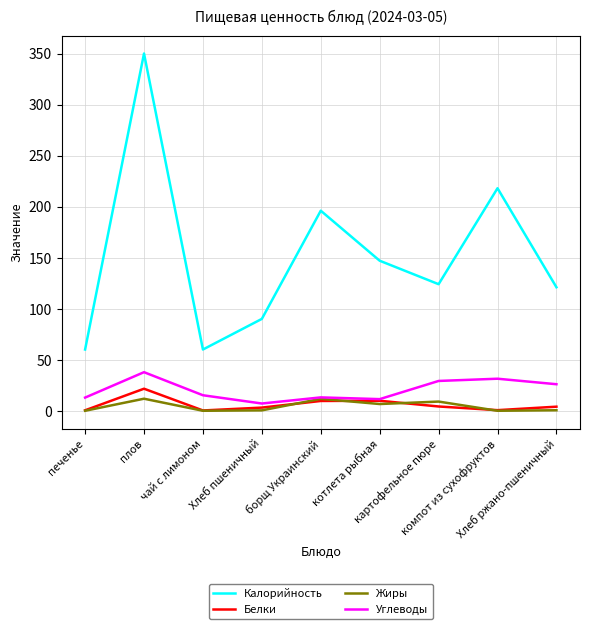

In Белки, how many points are higher than both neighbors (excluding endpoints)?

2